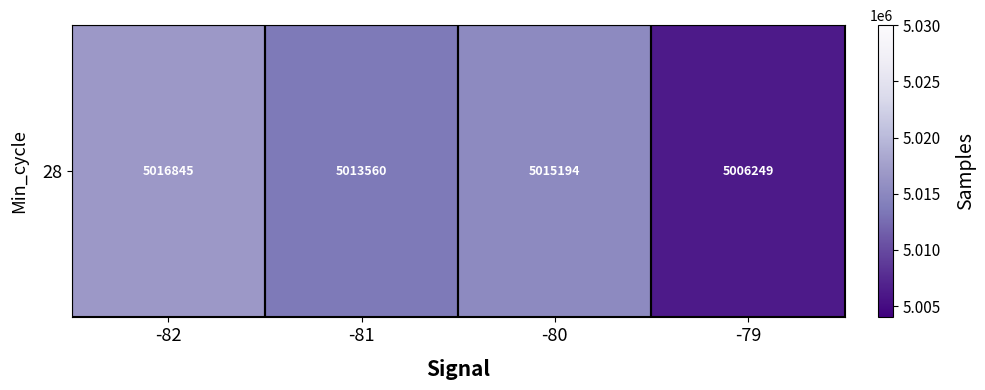

What is the change in value from -80 to -79?

-8944.9